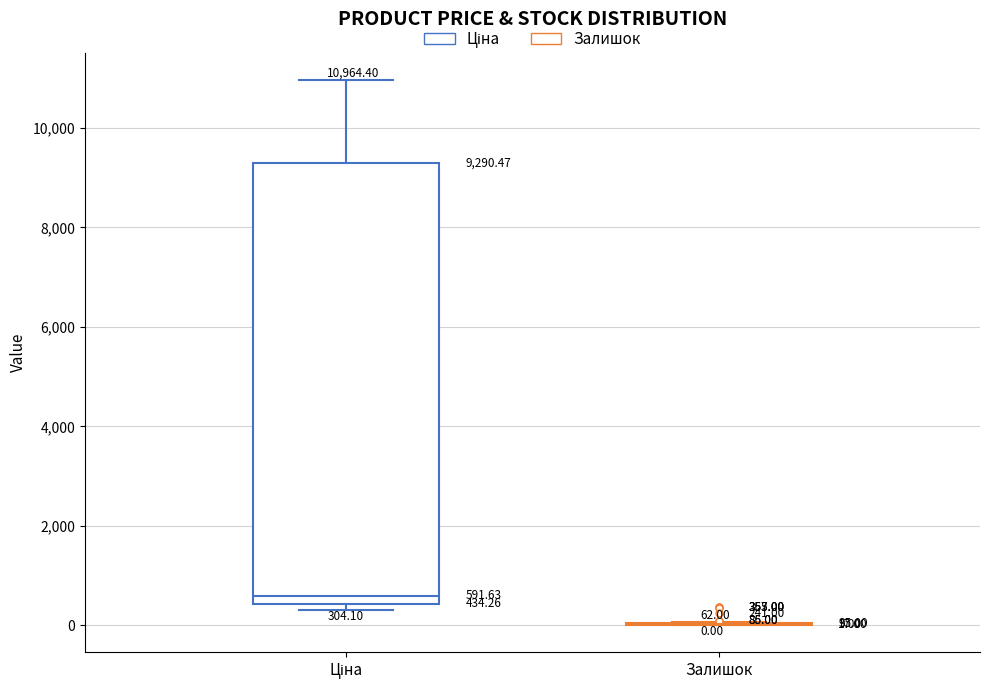

Comparing the boxes themselves (not the whiskers), which one is the tallest?

Ціна